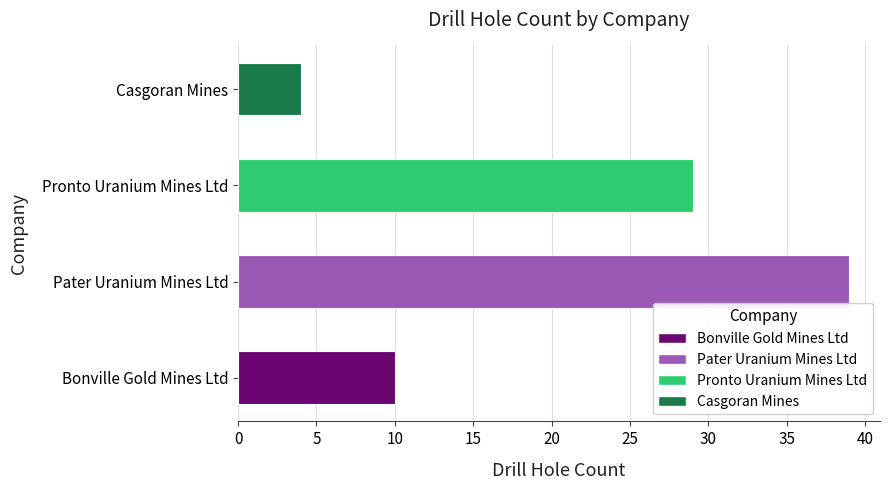

At which label is the value closest to 21?

Pronto Uranium Mines Ltd